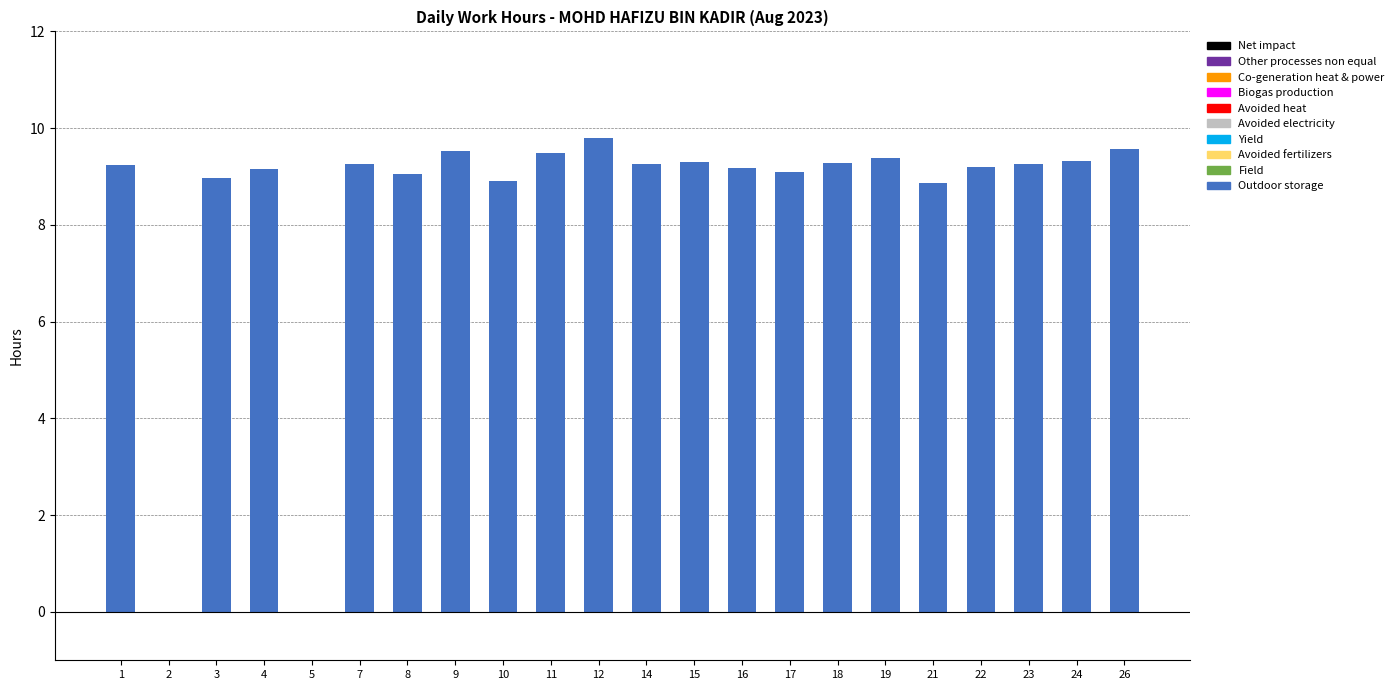

The value at 1 is 9.2. True or false?

True